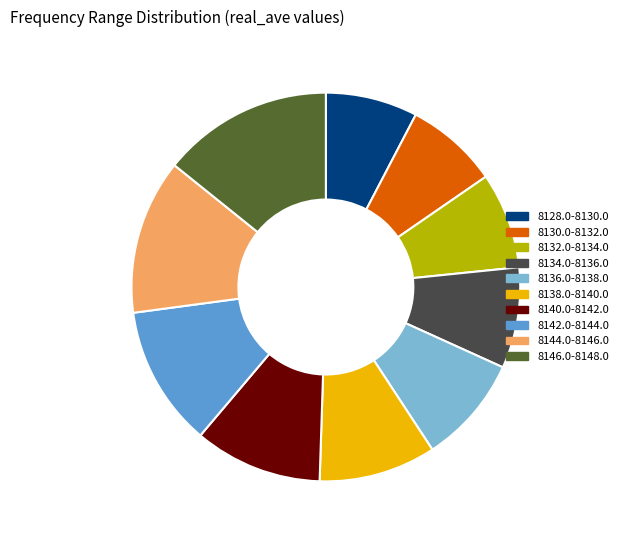

What is the largest slice in the pie chart?

8146.0-8148.0